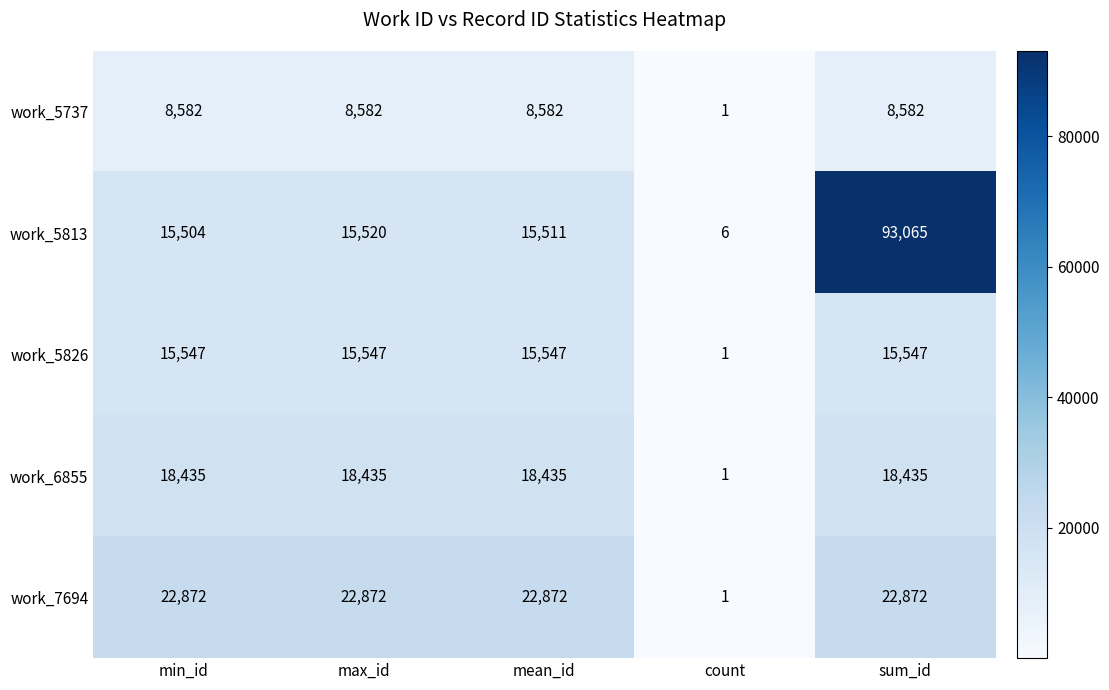

What is the smallest value displayed?

1